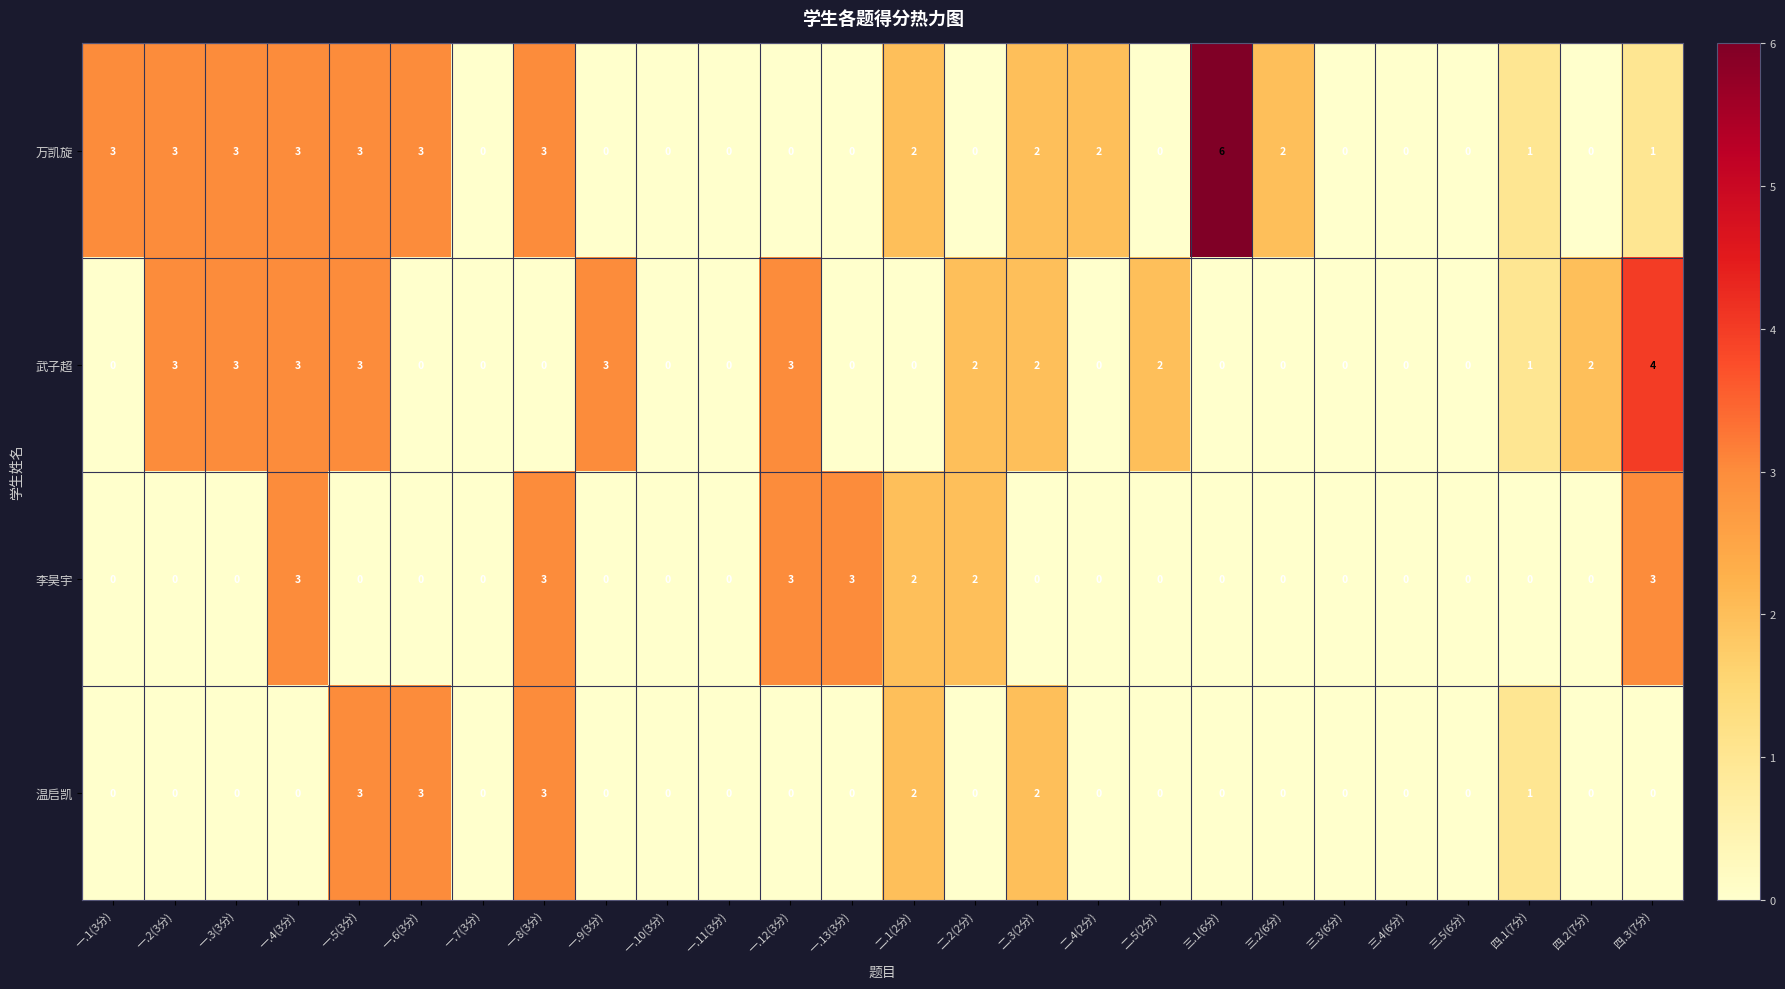

What is the highest value of the 万凯旋 series?

6